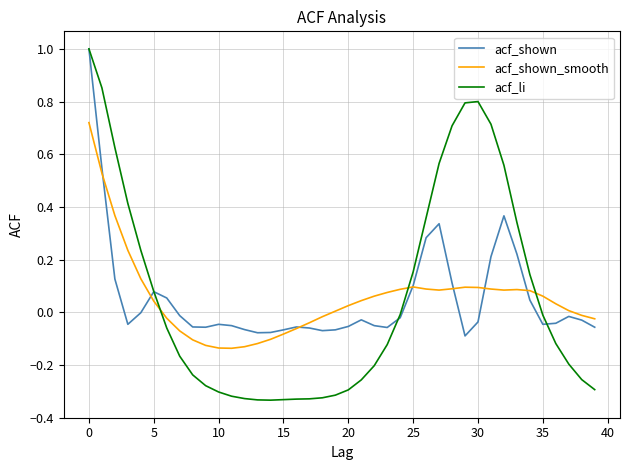

Which series has the widest spread of values?

acf_li